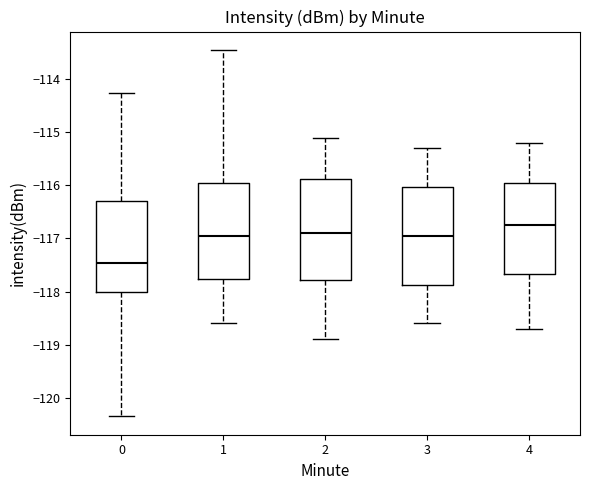

Reading left to right, transcribe this box plot: for each box, give where its median line is, the range the box spans, and where its two whiskers end, as read against the y-axis. The values are not printed on the chart, so give them approximately, as read against the axis.

0: median -117.5, box -118.0 to -116.3, whiskers -120.3 to -114.3
1: median -116.9, box -117.8 to -115.9, whiskers -118.6 to -113.4
2: median -116.9, box -117.8 to -115.9, whiskers -118.9 to -115.1
3: median -116.9, box -117.9 to -116.0, whiskers -118.6 to -115.3
4: median -116.7, box -117.7 to -115.9, whiskers -118.7 to -115.2